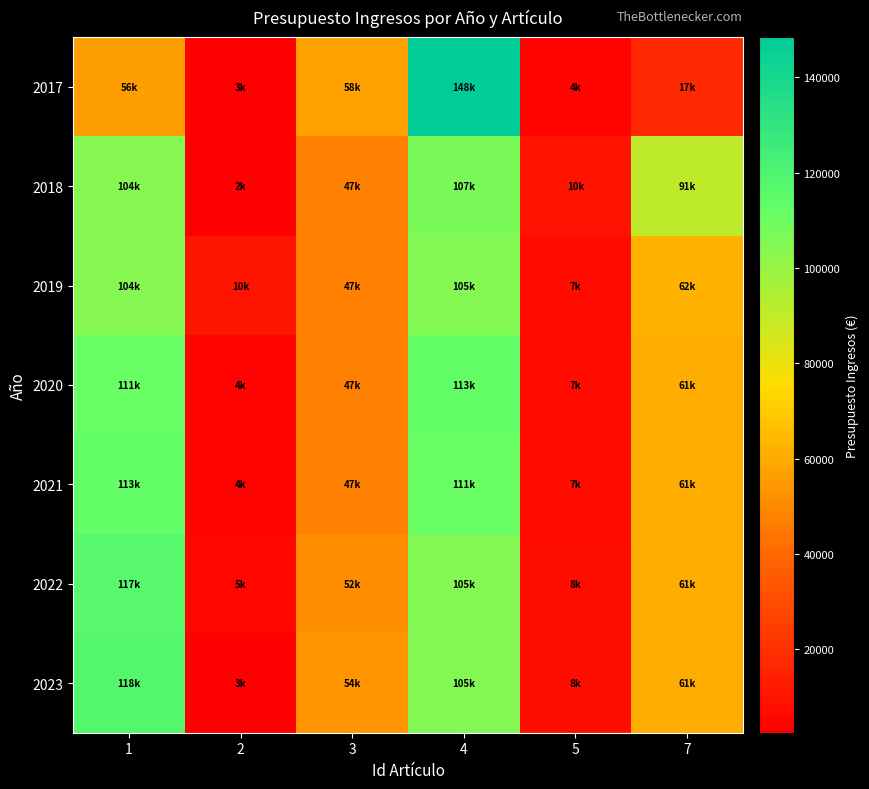

Which label corresponds to the smallest value in the chart?

2